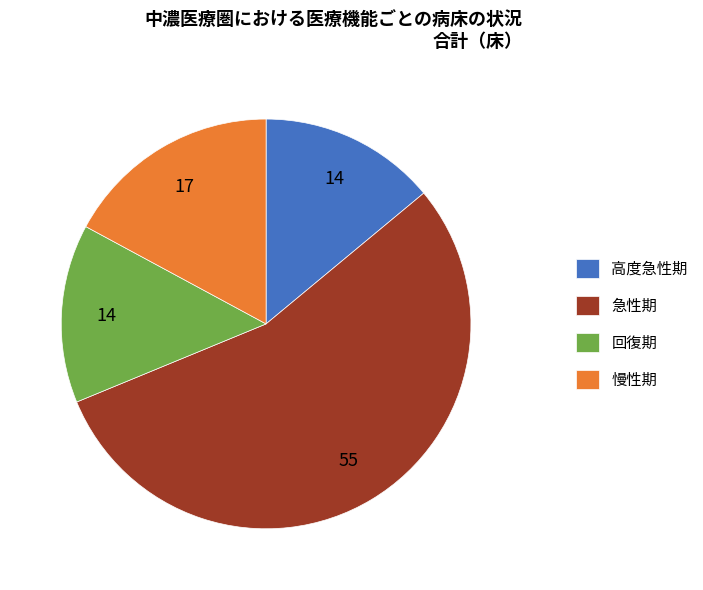

The 高度急性期 slice represents 14% of the pie. True or false?

True